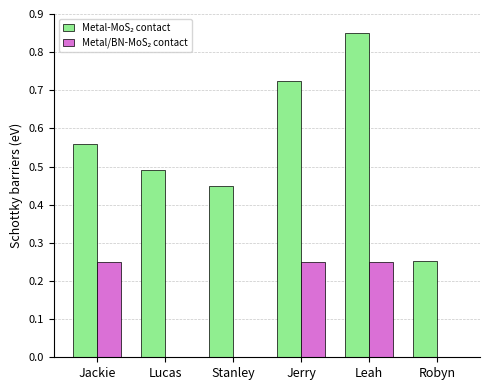

At which category is the sum across all series the highest?

Leah